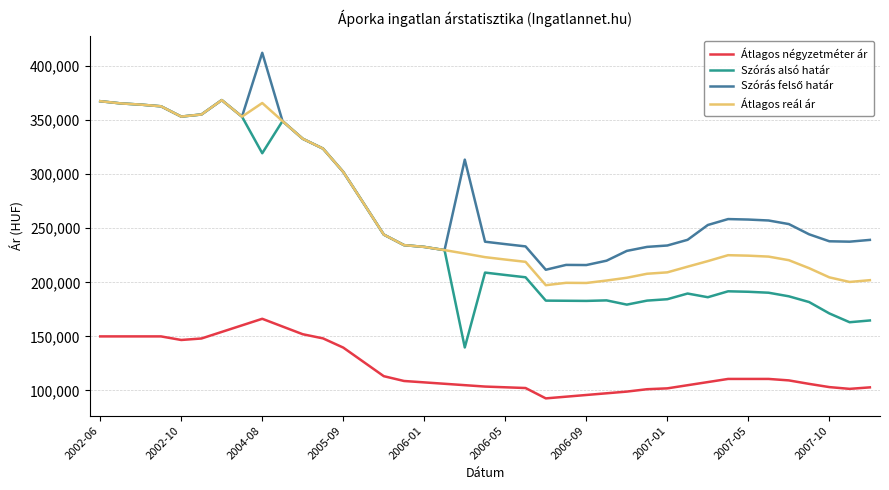

What is the maximum value shown in the chart?

412240